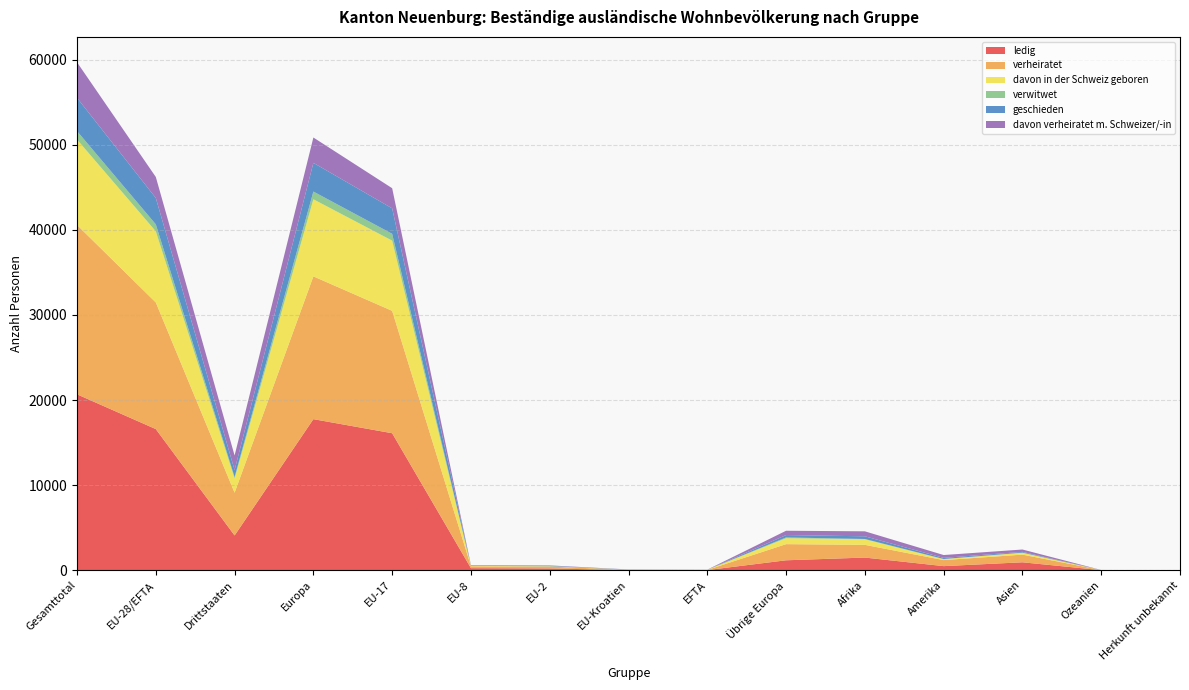

Reading right to left, list all the values displayed in this chart.

ledig: 5	9	933	482	1489	1168	19	14	213	241	16101	17756	4086	16588	20674
verheiratet: 10	12	899	709	1495	1898	19	45	212	222	14385	16781	5023	14883	19906
davon in der Schweiz geboren: 2	2	216	109	651	700	18	9	37	46	8253	9063	1680	8363	10043
verwitwet: 0	0	22	20	39	89	1	3	10	3	801	907	170	818	988
geschieden: 1	2	89	131	314	278	2	11	52	38	2993	3374	815	3096	3911
davon verheiratet m. Schweizer/-in: 2	3	275	335	585	507	8	13	42	41	2365	2976	1707	2469	4176